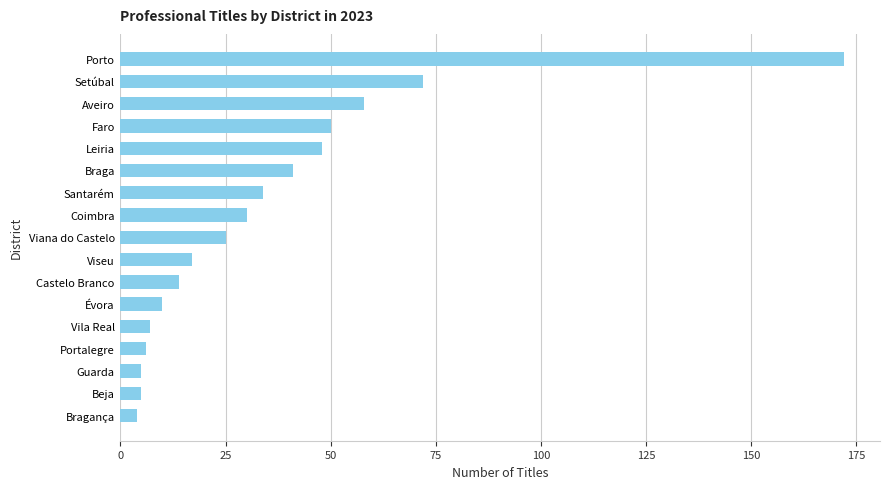

Reading top to bottom, transcribe all the data shown in this chart.

172	72	58	50	48	41	34	30	25	17	14	10	7	6	5	5	4